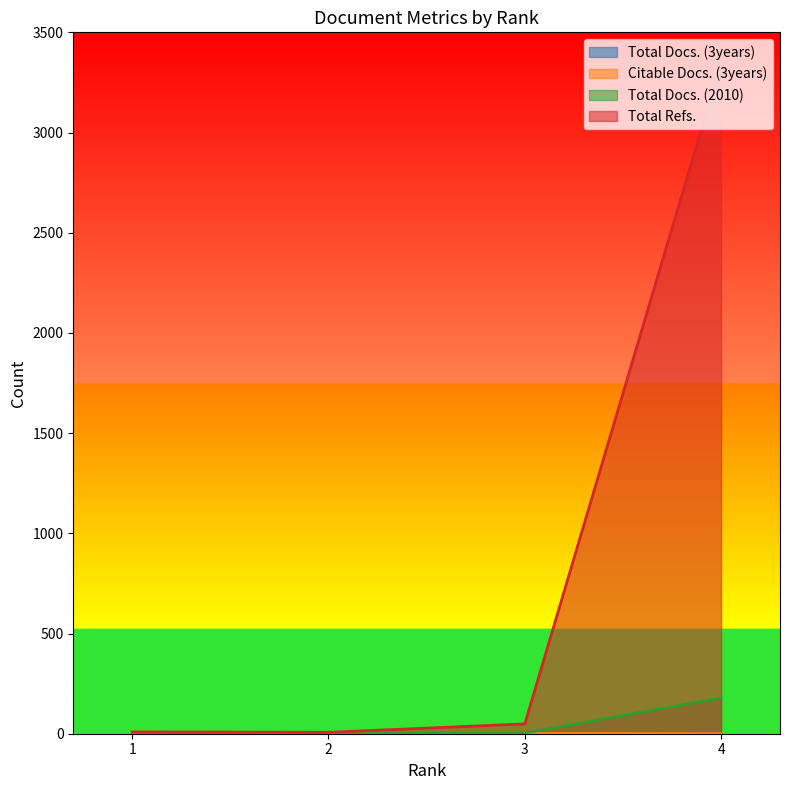

What is the value of the Citable Docs. (3years) point at the 1st from the left?

2